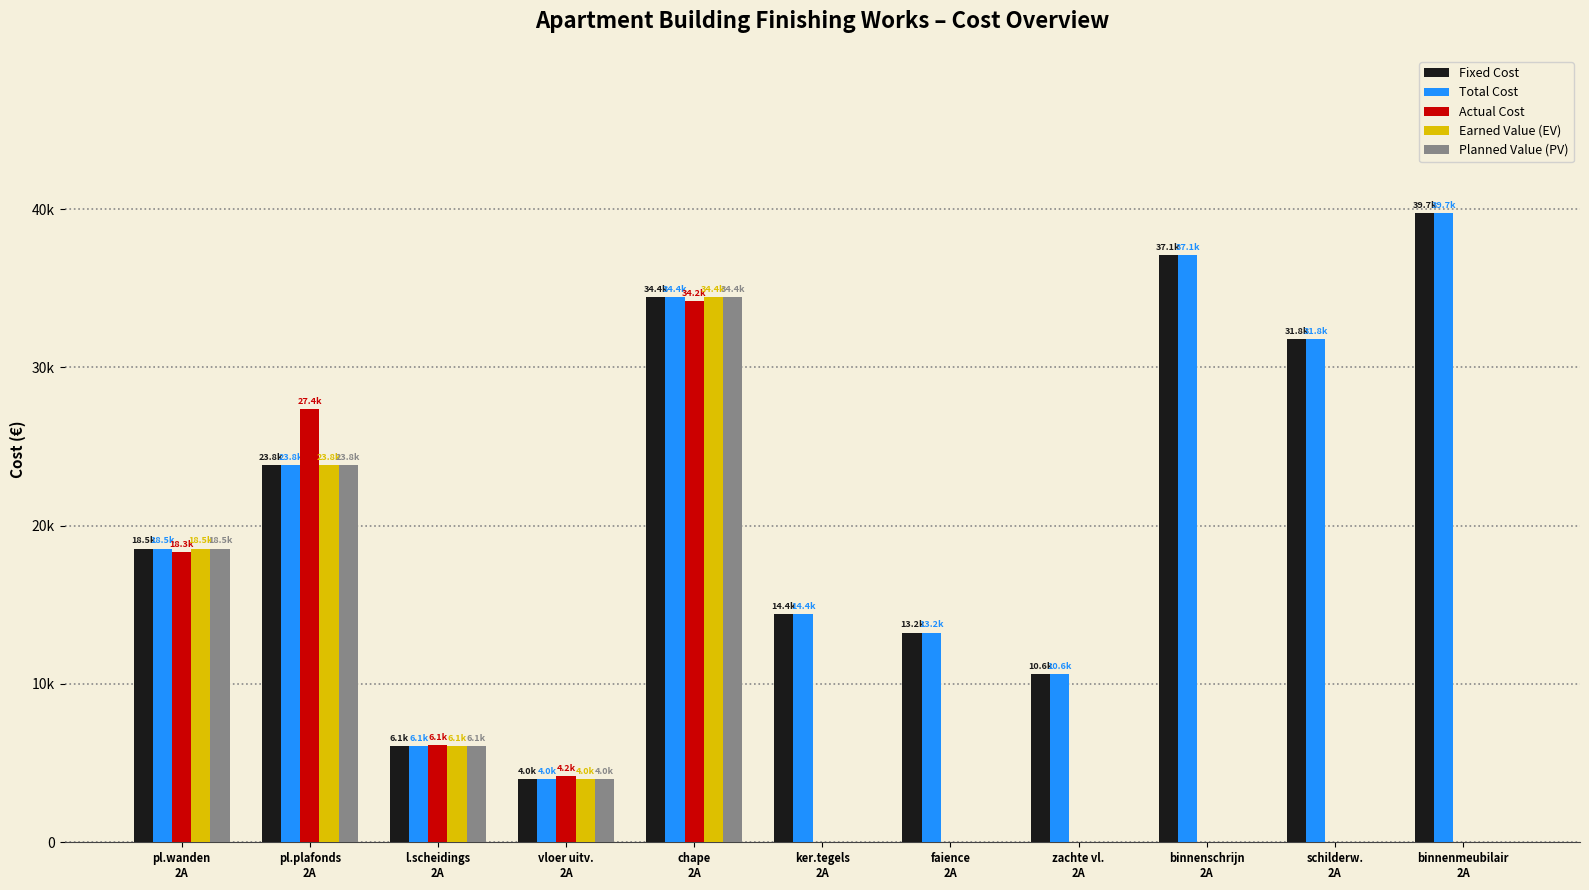

What is the label of the 6th bar from the right?

ker.tegels
2A